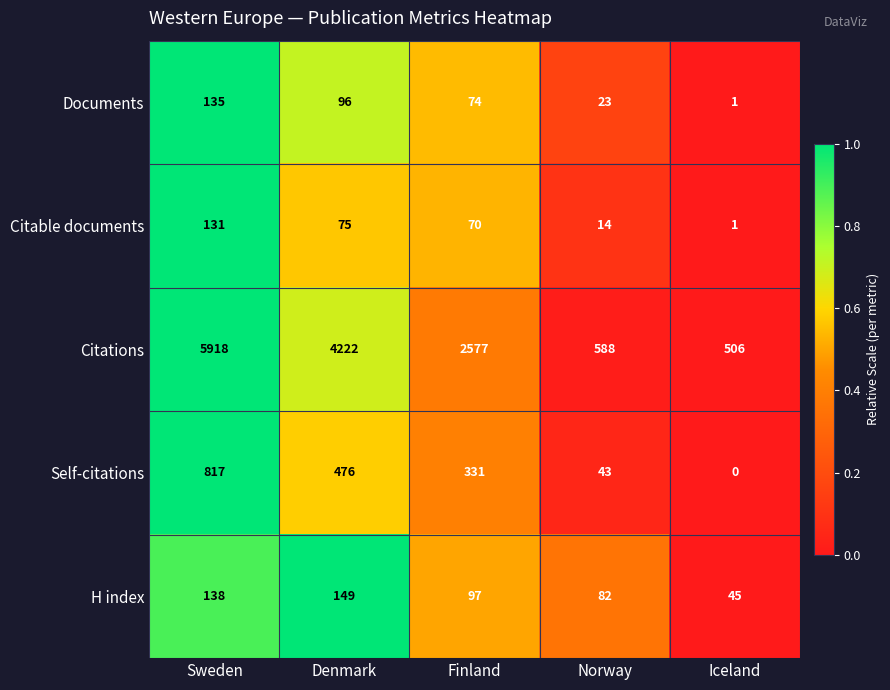

How many Documents values are between 23 and 96?

3